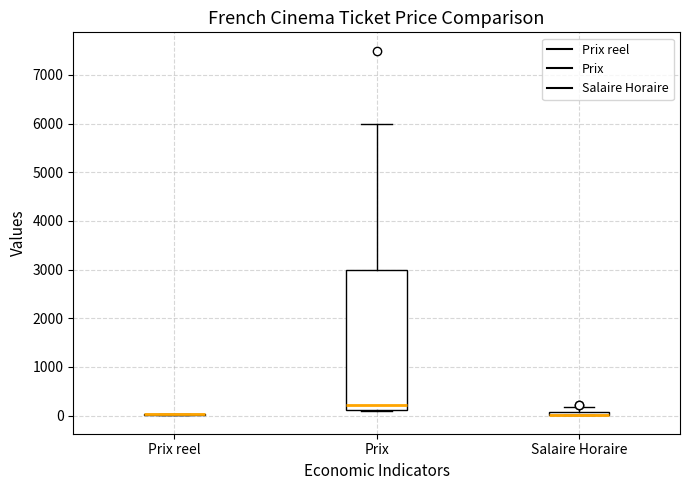

Where is the lower edge of the box for Prix on the y-axis? The values are not printed on the chart, so give them approximately, as read against the axis.

100